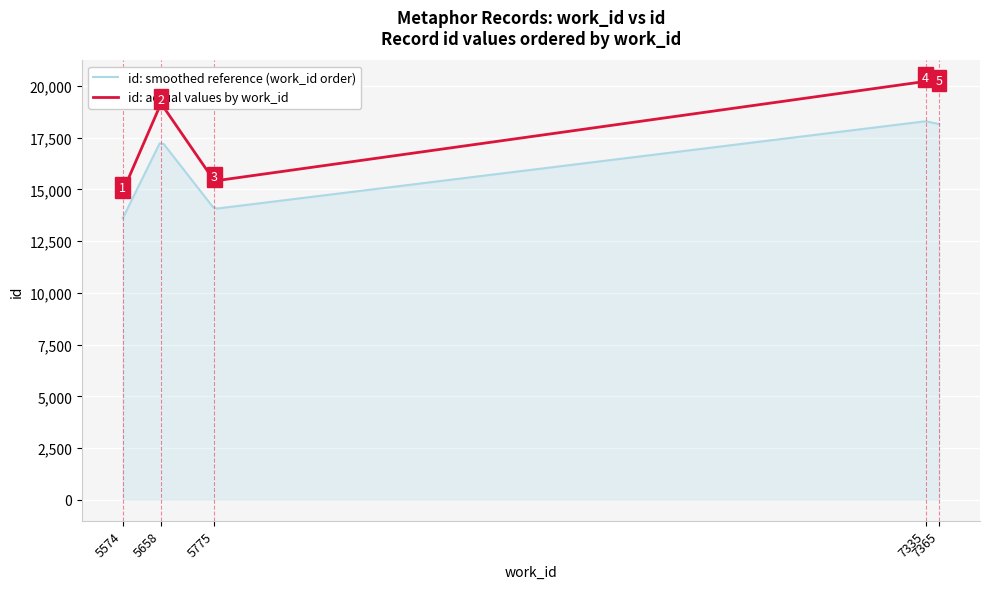

How many interior local peaks does the work_id series have?

2